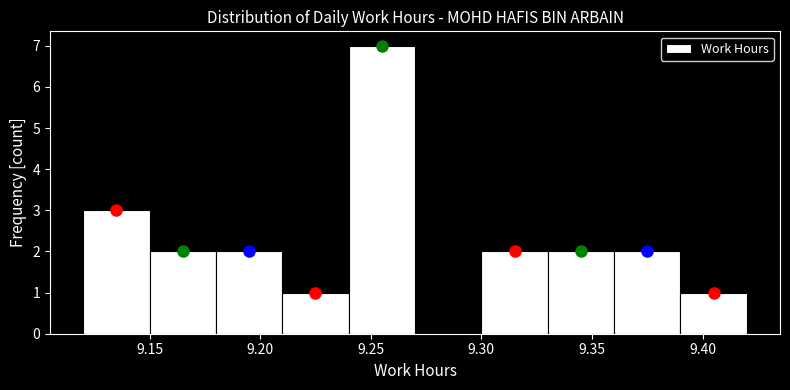

How tall is the bar that spans 9.33 to 9.36 on the x-axis? The values are not printed on the chart, so give them approximately, as read against the axis.

2